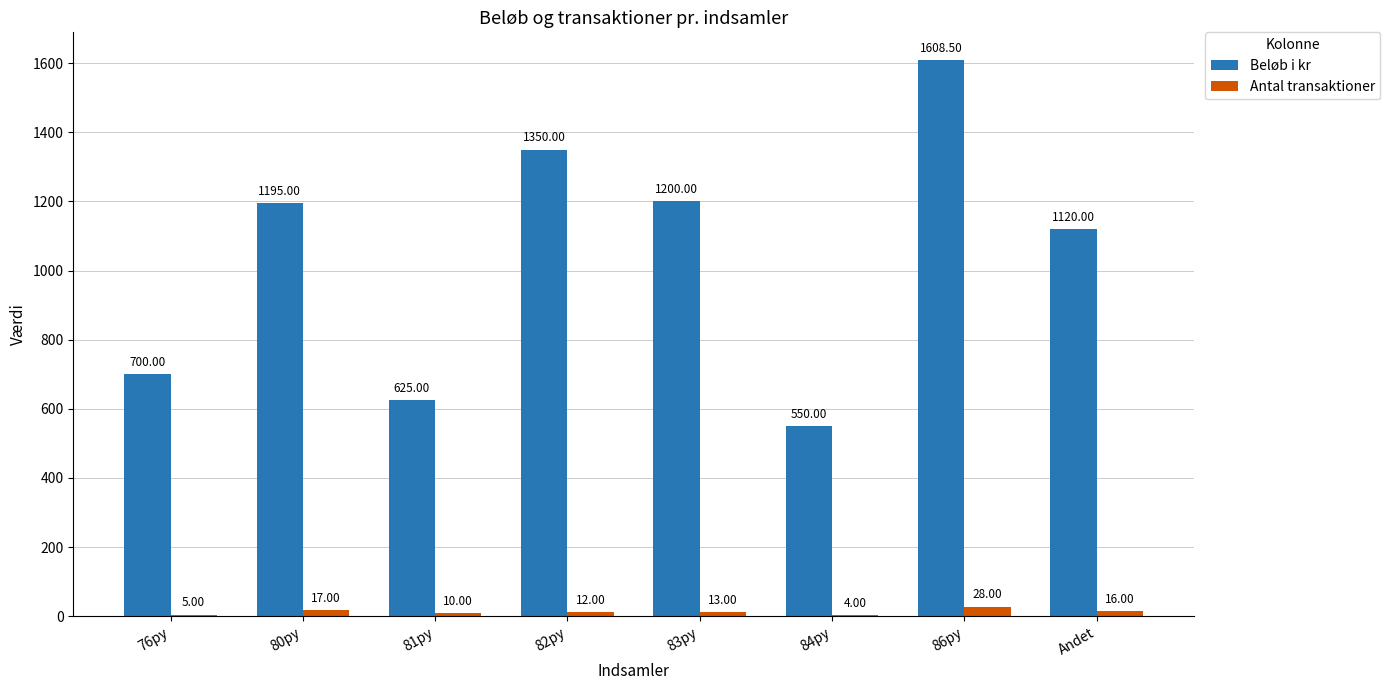

What is the maximum value shown in the chart?

1608.5